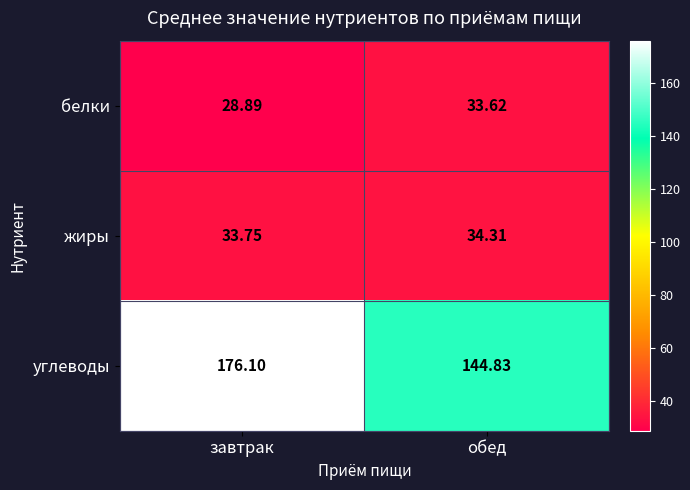

At which category is the sum across all series the highest?

завтрак